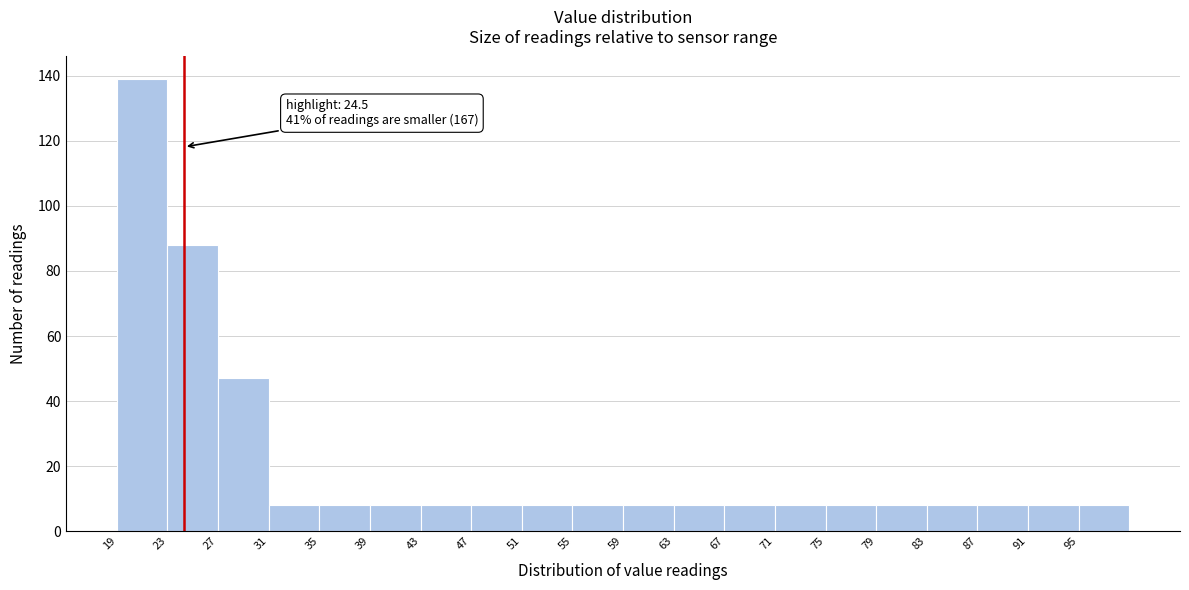

Over which range of the x-axis is the bar tallest?

19 to 23